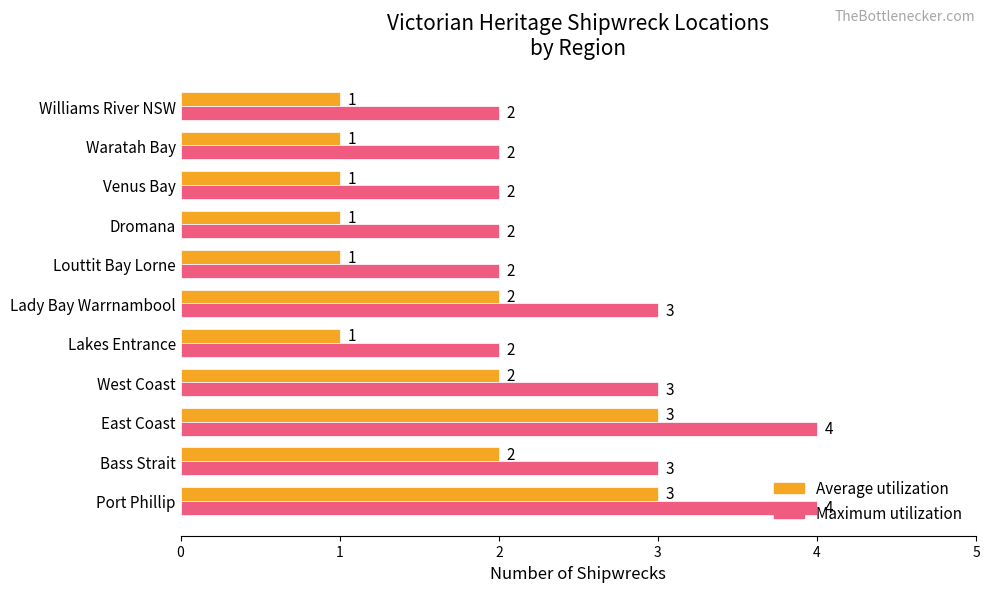

What is the highest value of the Average utilization series?

3